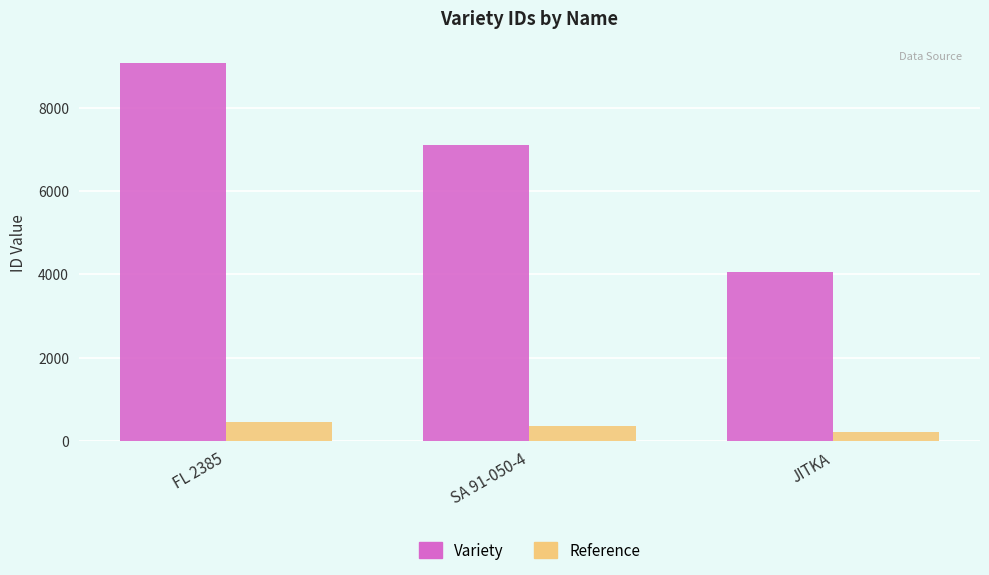

What is the spread (max minus min) of values at JITKA?

3855.1